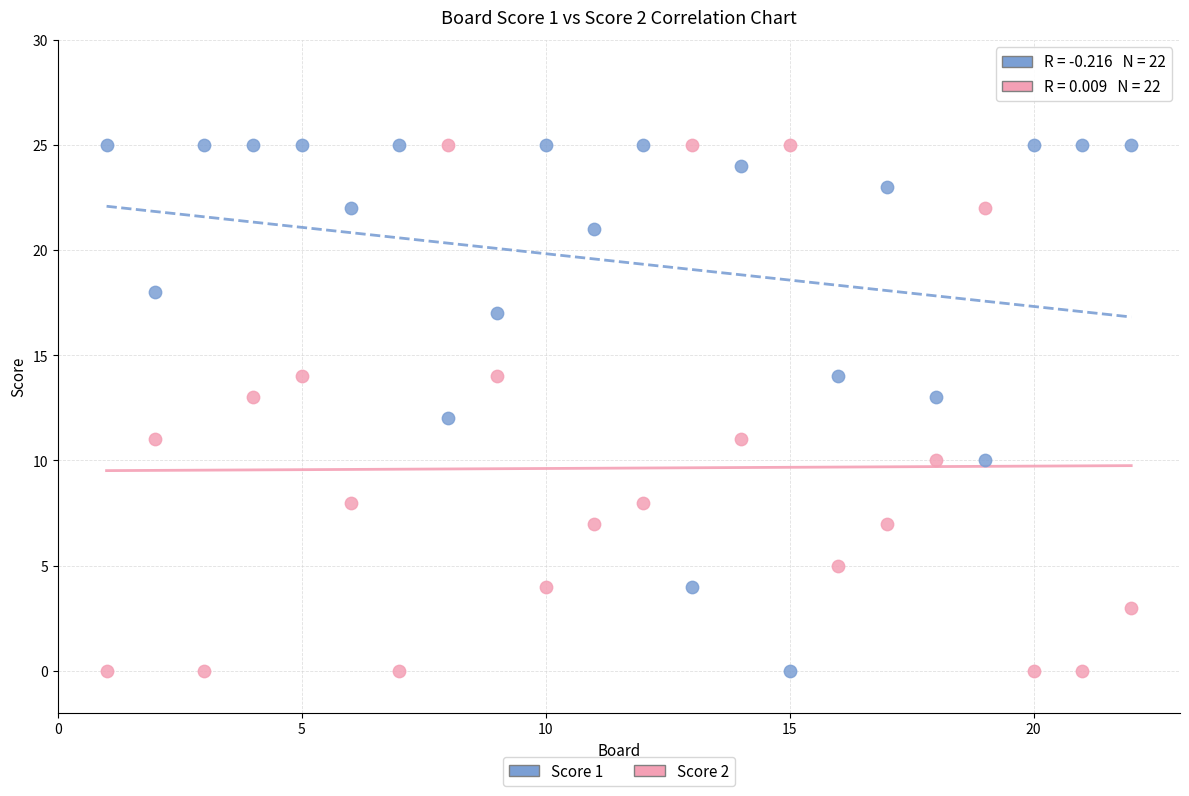

What is the X range (max minus min) for the scatter plot?

21